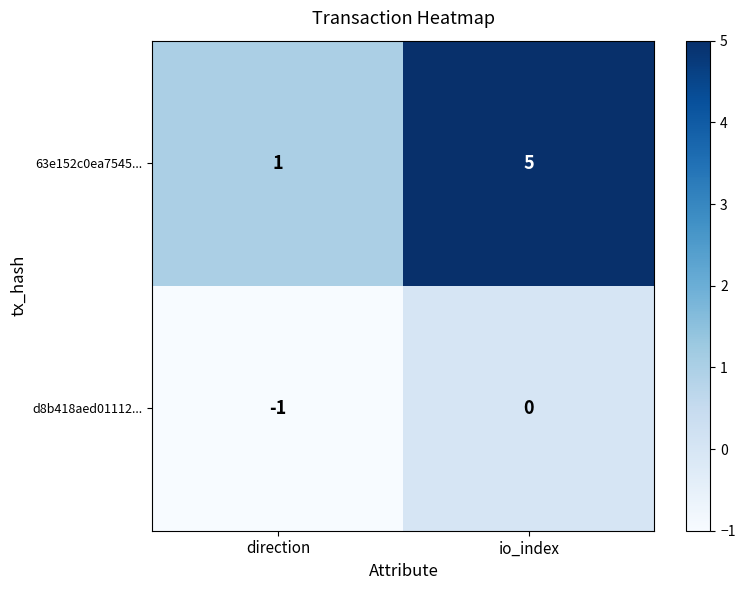

Reading left to right, transcribe all the data shown in this chart.

63e152c0ea7545...: 1	5
d8b418aed01112...: -1	0